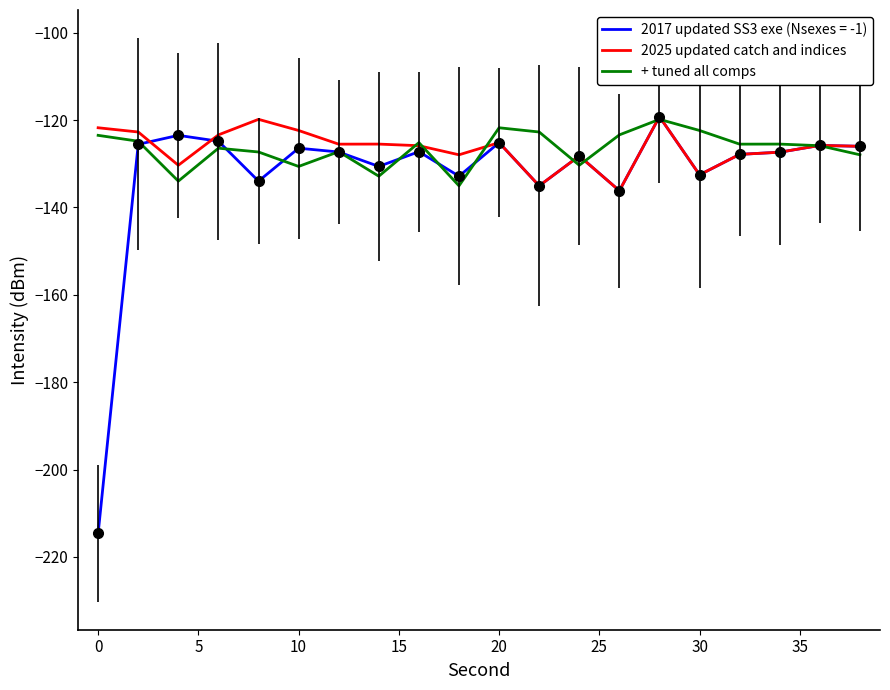

Which series has the widest spread of values?

2017 updated SS3 exe (Nsexes = -1)